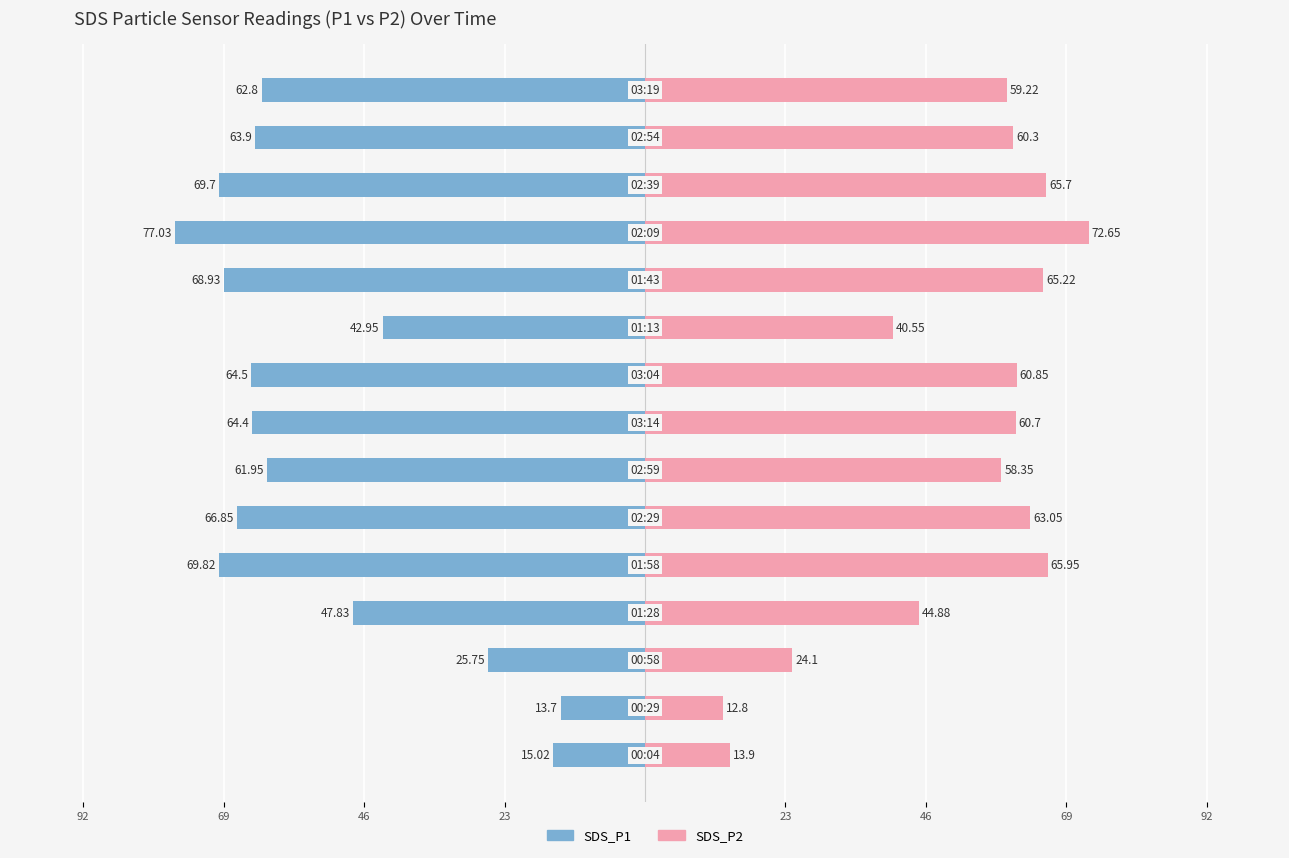

True or false: SDS_P1 has a value of -117.6 at 12.

False